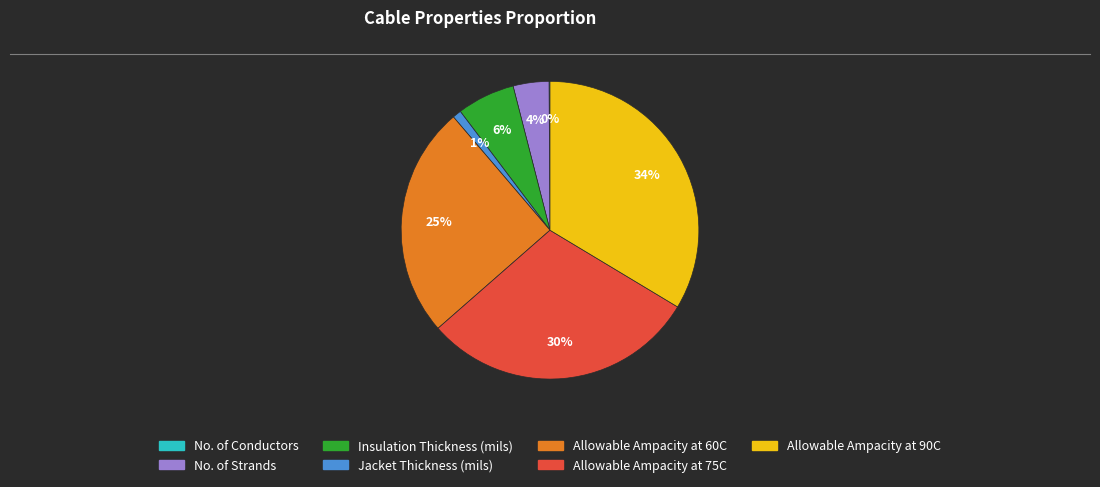

Between Jacket Thickness (mils) and Insulation Thickness (mils), which is larger?

Insulation Thickness (mils)